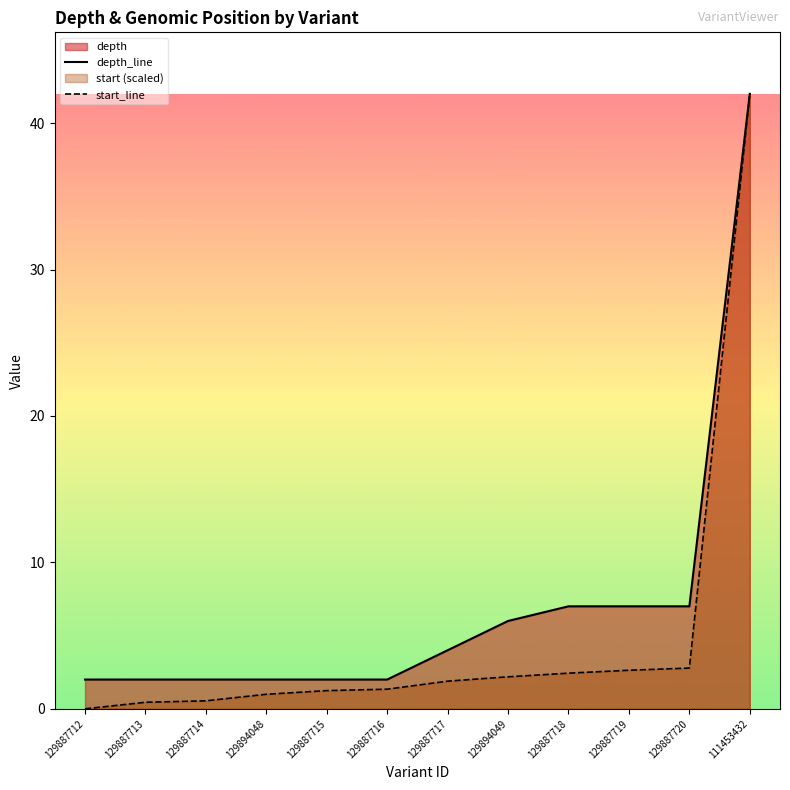

Which has a higher value, 129887713 or 129887718?

129887718